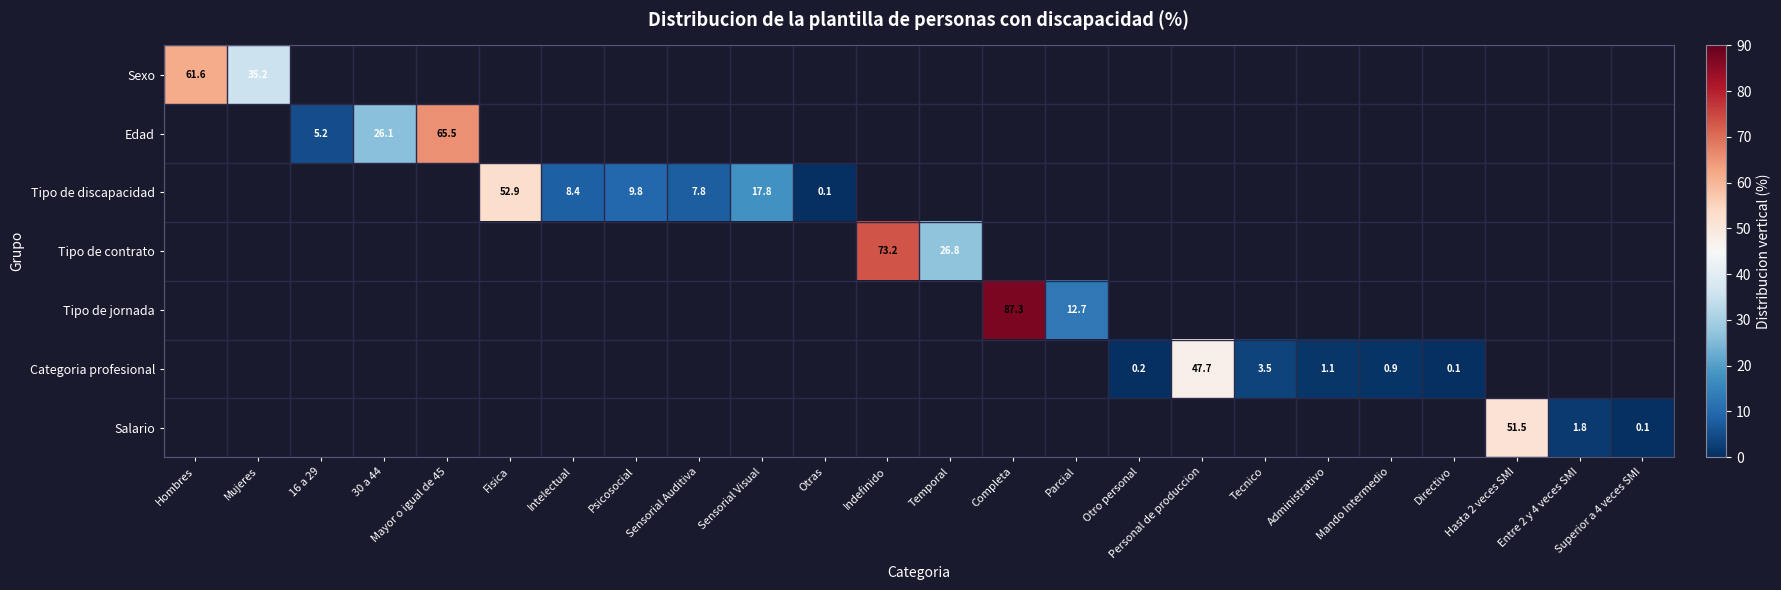

True or false: Tipo de discapacidad has a value of 52.9 at Fisica.

True